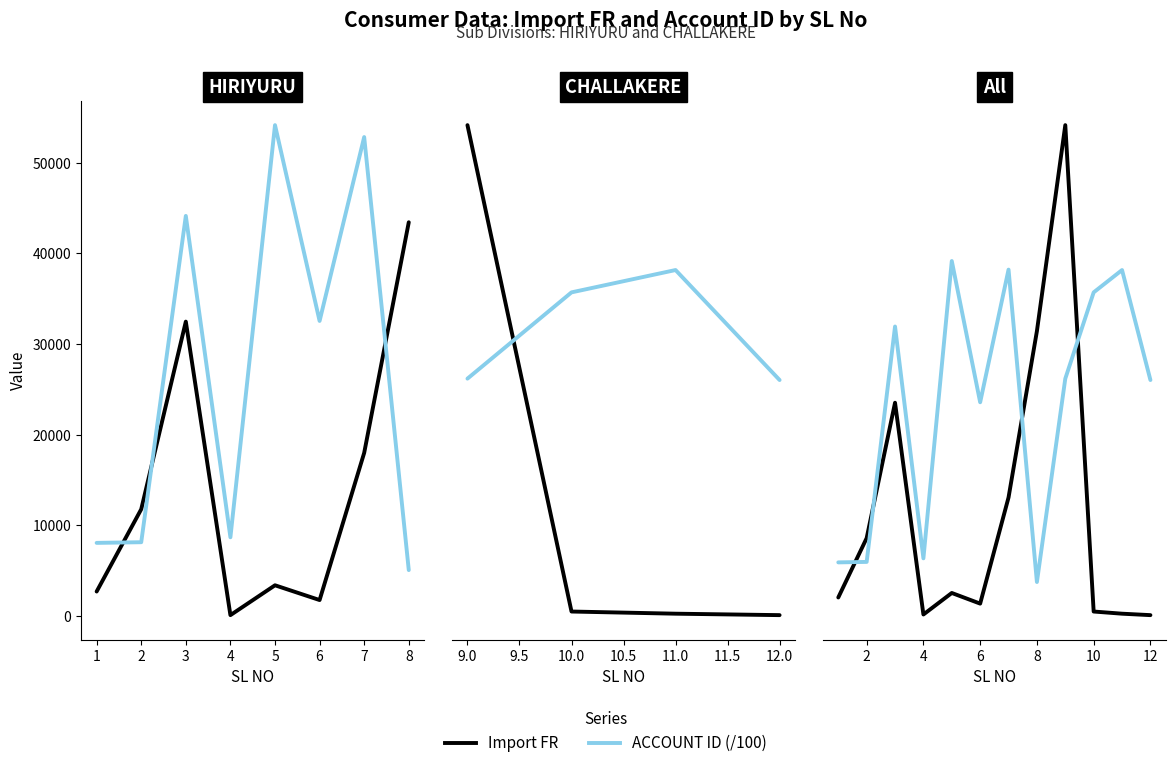

Is this an area chart (filled region under the line)?

No